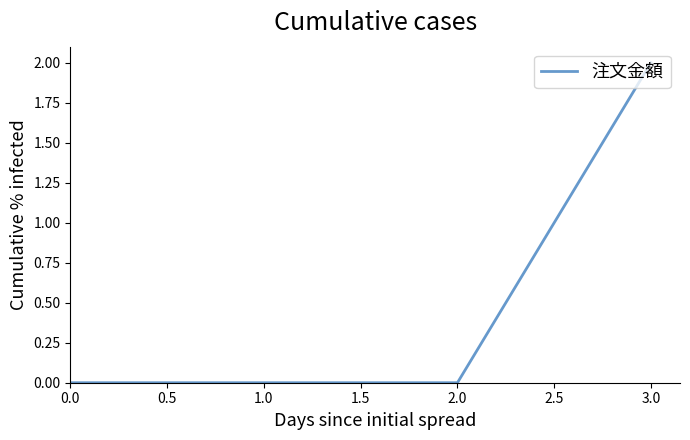

True or false: the data shows 1 at 2.0.

False